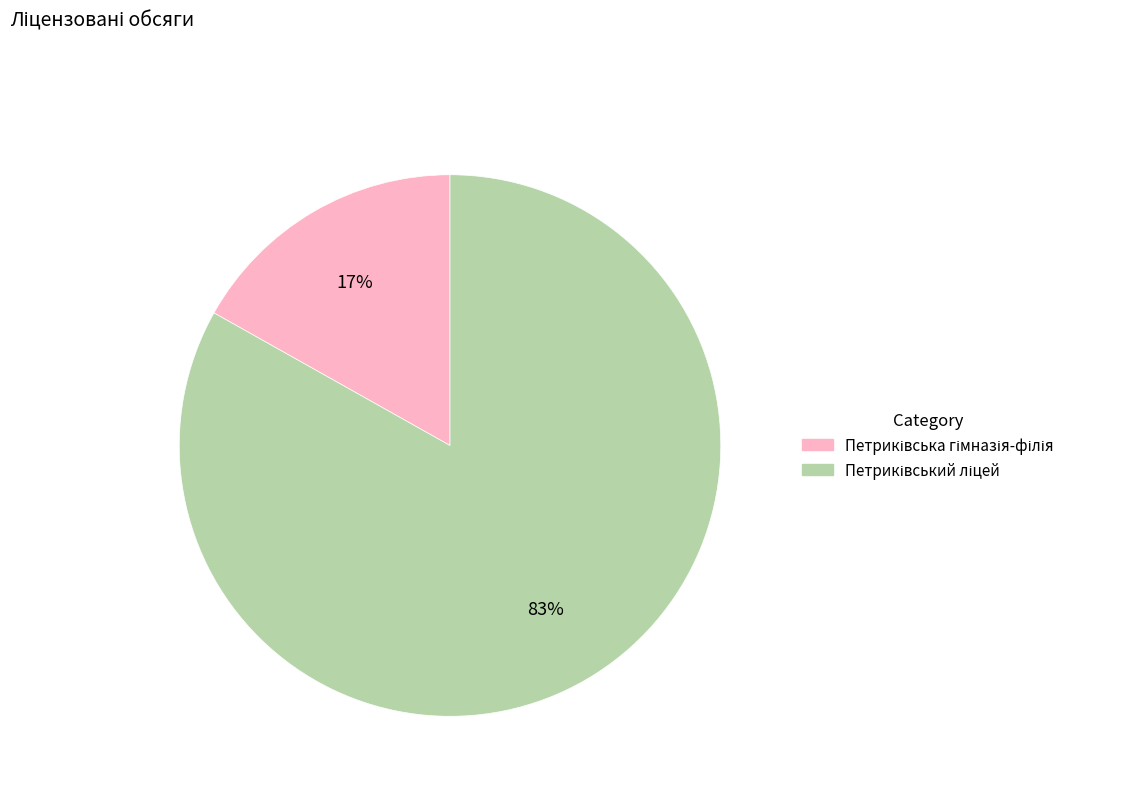

Is there a majority slice in this chart?

Yes